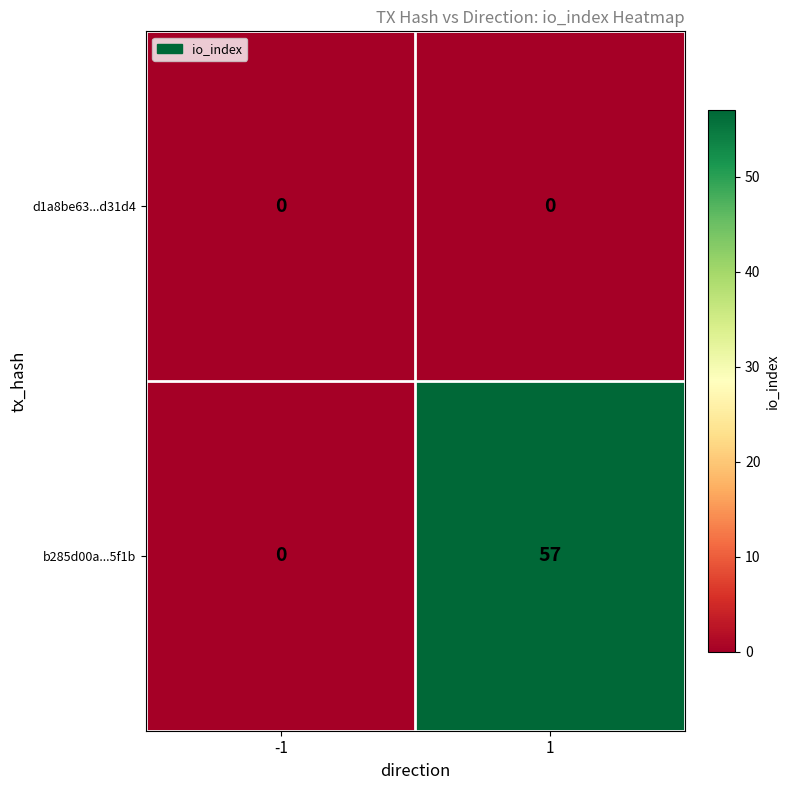

At 1, list the series in order from smallest to largest.

d1a8be63...d31d4, b285d00a...5f1b